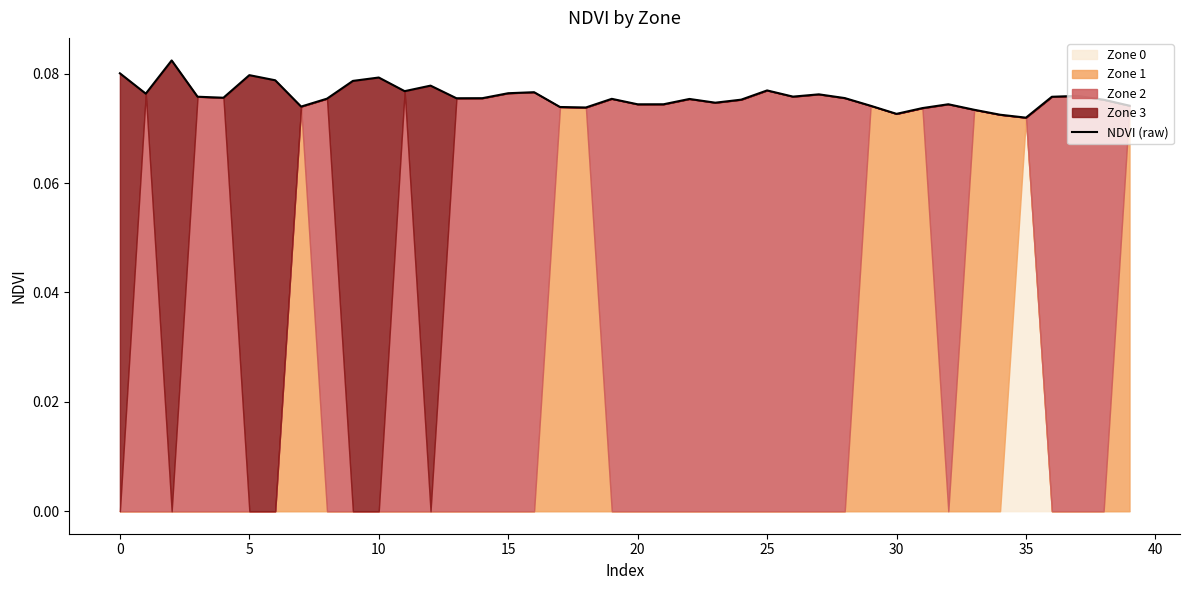

What is the average value?

0.1